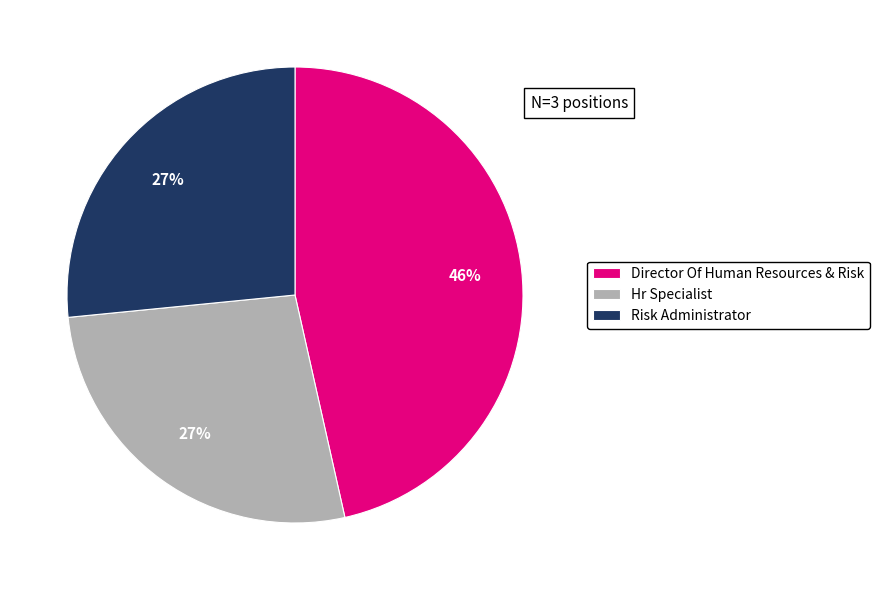

Is it true that Hr Specialist is 20% of the pie?

False